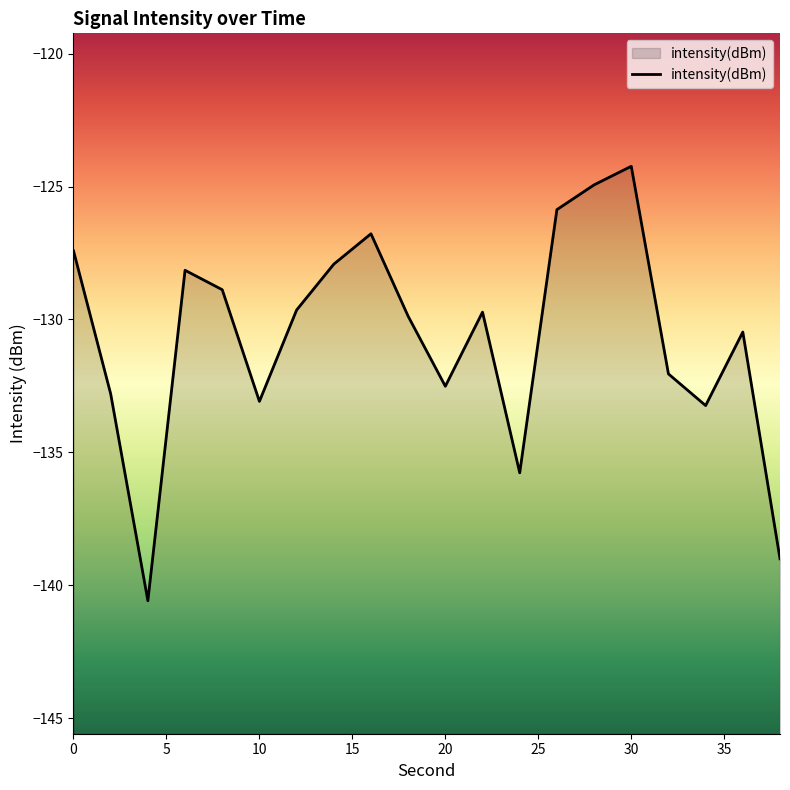

How many interior local peaks (higher than both neighbors) does the data have?

5